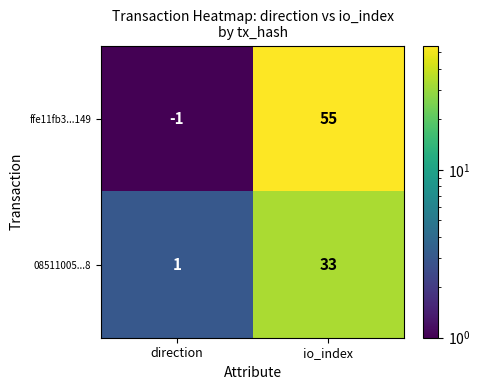

What is the total value across all series at direction?

0